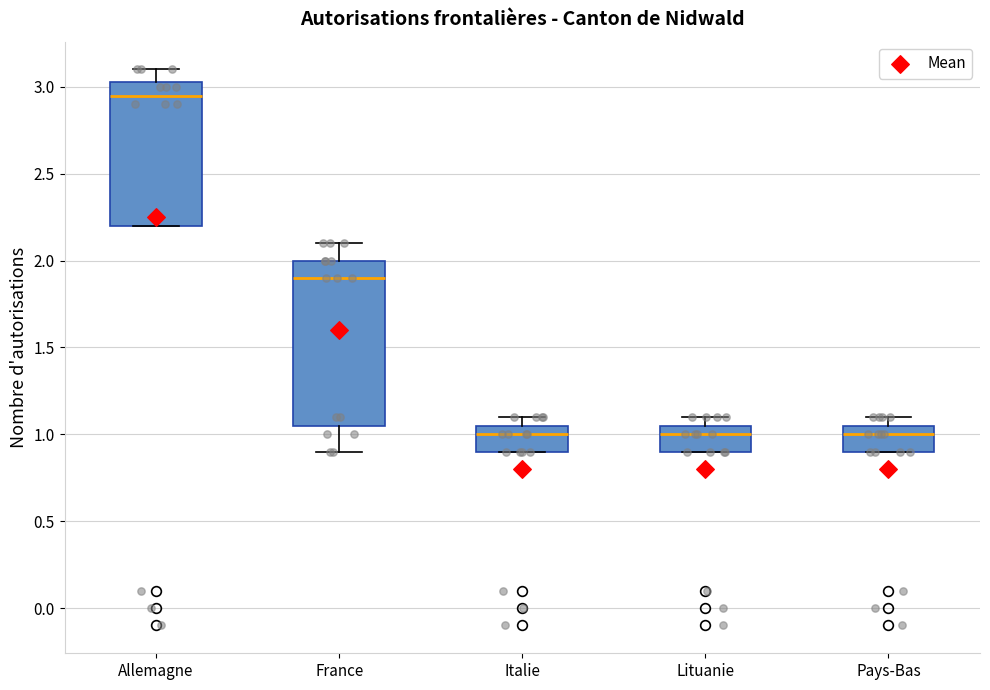

Where does the median line of the box for Pays-Bas sit on the y-axis? The values are not printed on the chart, so give them approximately, as read against the axis.

1.00